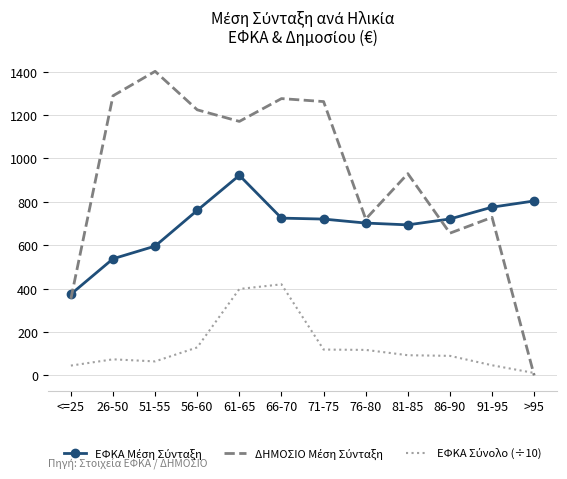

What is the total value across all series at 56-60?

2113.6